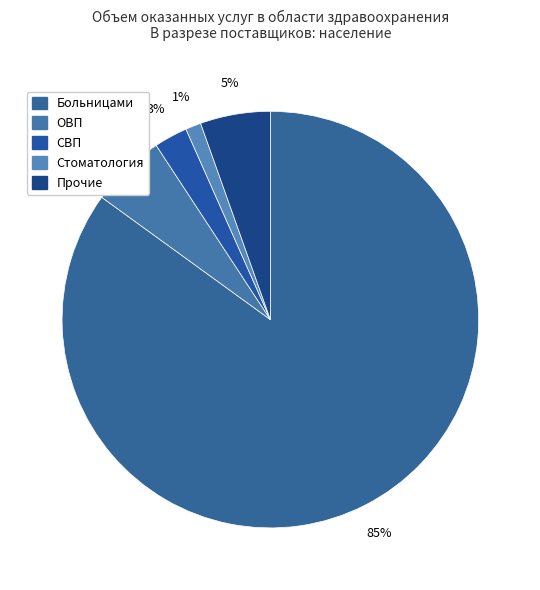

To the nearest percent, what percentage of the pie is Прочие?

5%